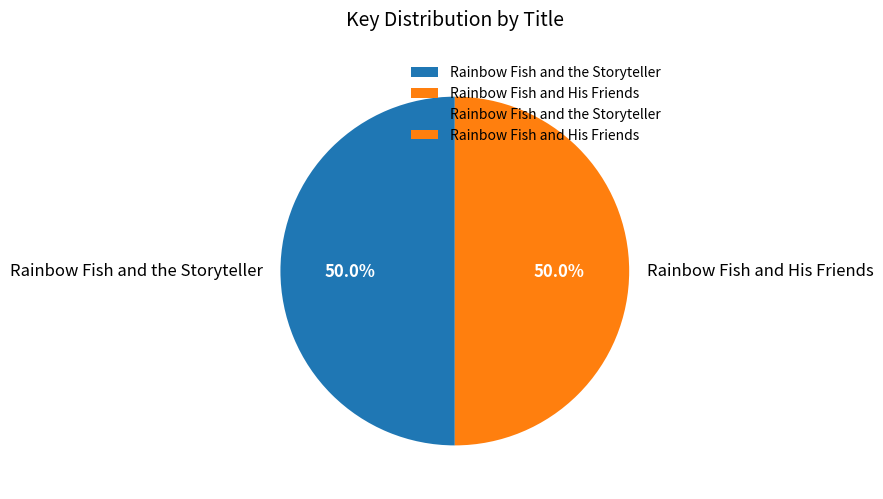

What is the ratio of the value at Rainbow Fish and His Friends to the value at Rainbow Fish and the Storyteller?

1.0